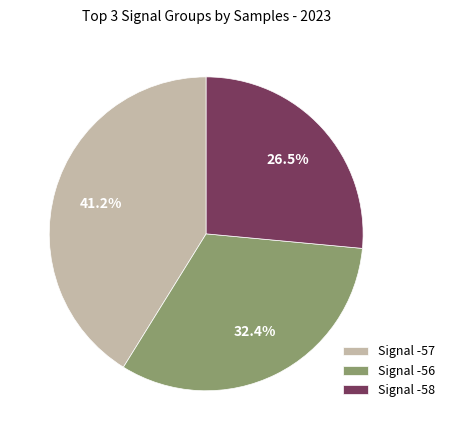

Approximately how many times larger is the value at Signal -58 compared to Signal -57?

0.6